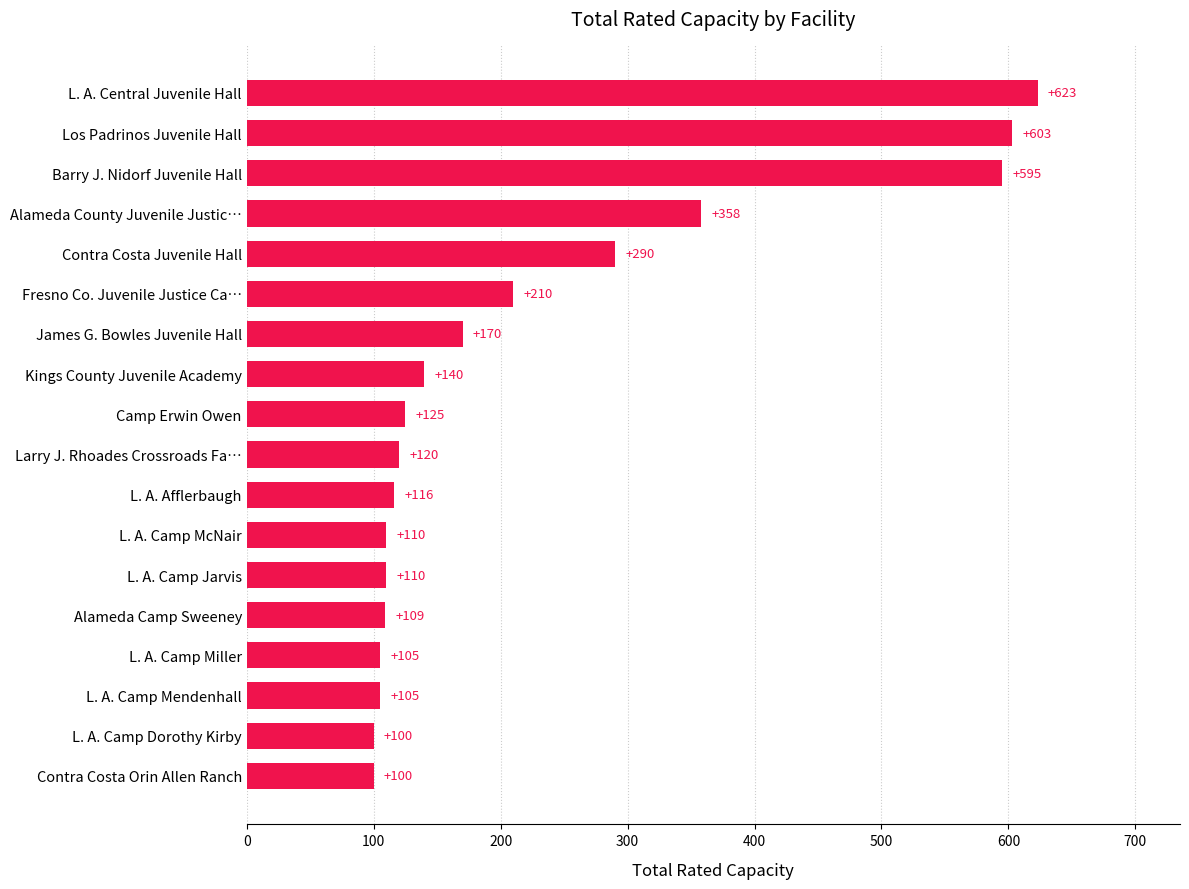

Between L. A. Camp Jarvis and L. A. Afflerbaugh, which is larger?

L. A. Afflerbaugh